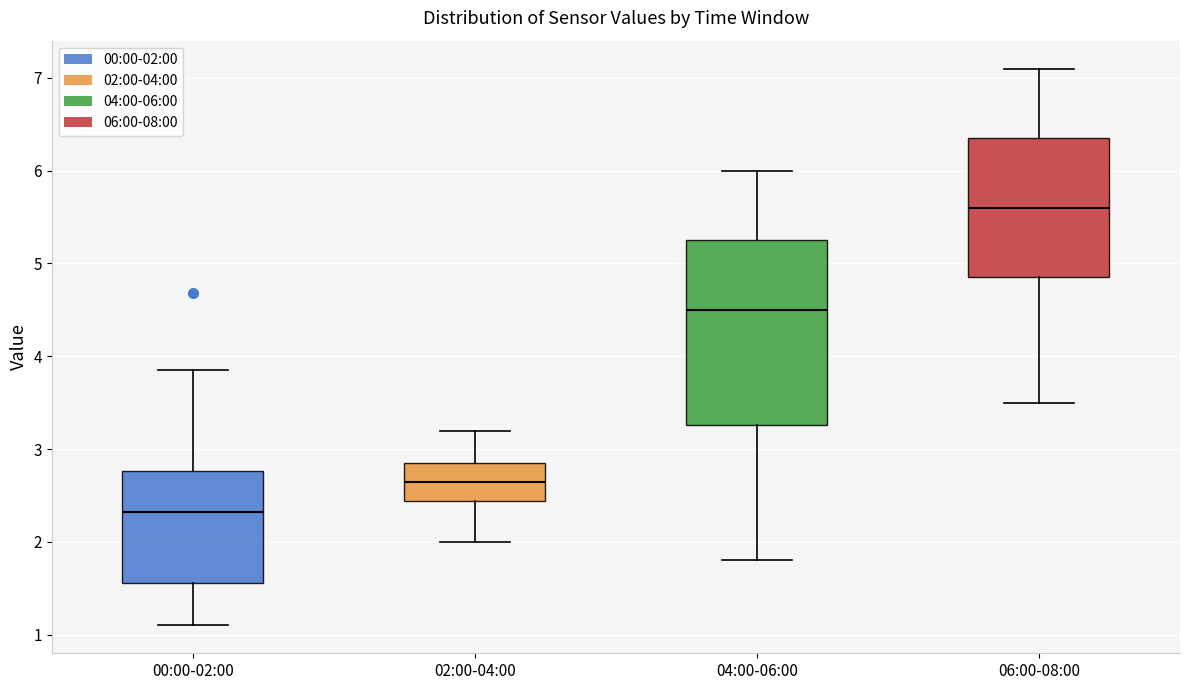

Where is the lower edge of the box for 04:00-06:00 on the y-axis? The values are not printed on the chart, so give them approximately, as read against the axis.

3.3